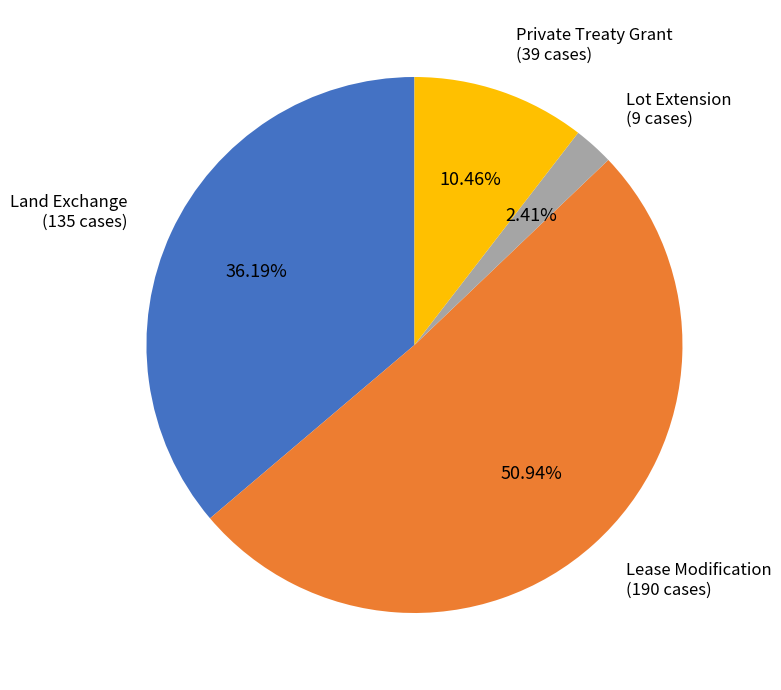

Is there any slice that represents more than half of the pie?

Yes